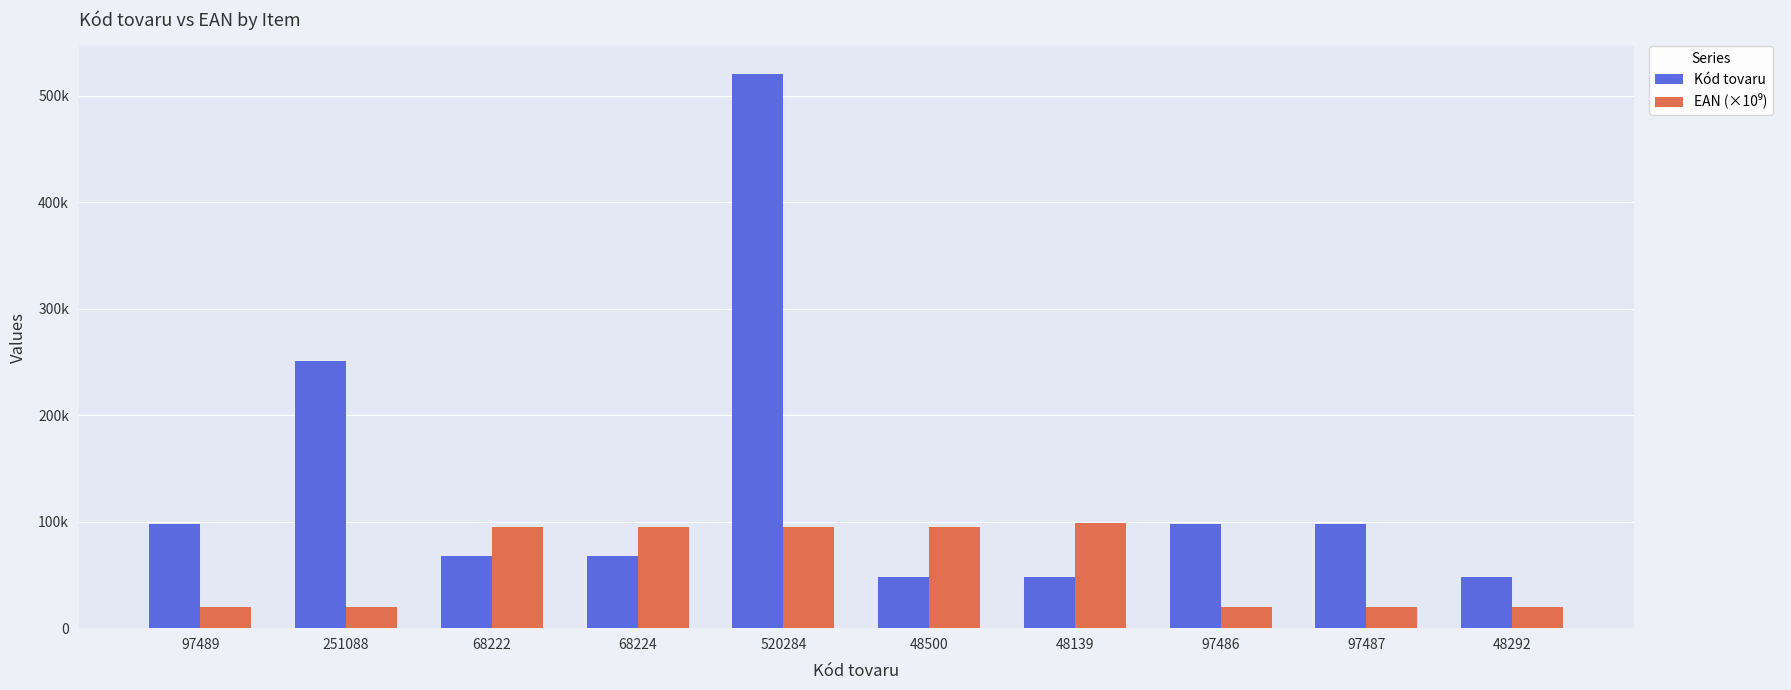

Are the bars horizontal?

No